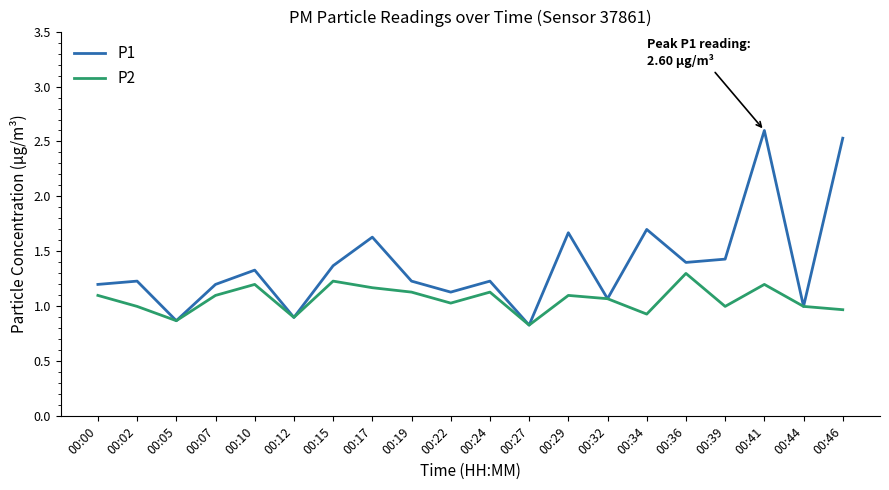

What is the maximum value for P1?

2.6